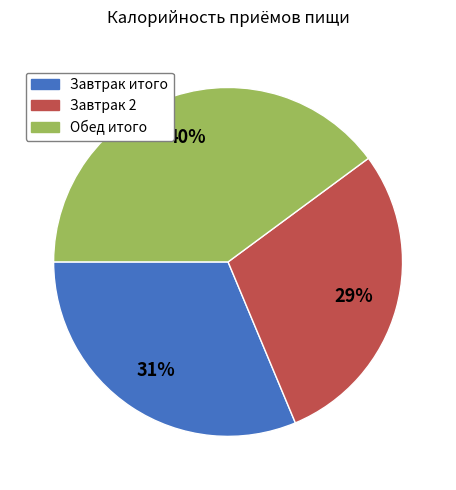

To the nearest percent, what is the average slice percentage?

33%